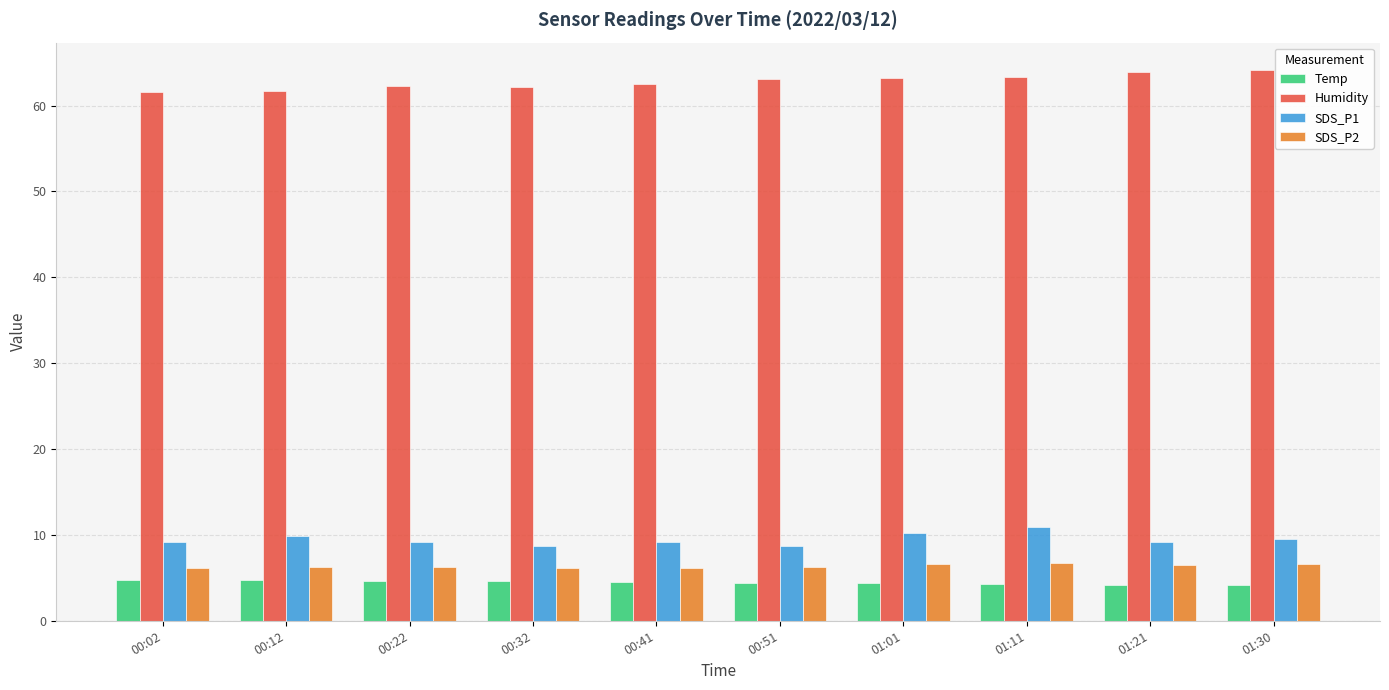

Which series has the largest total across all categories?

Humidity